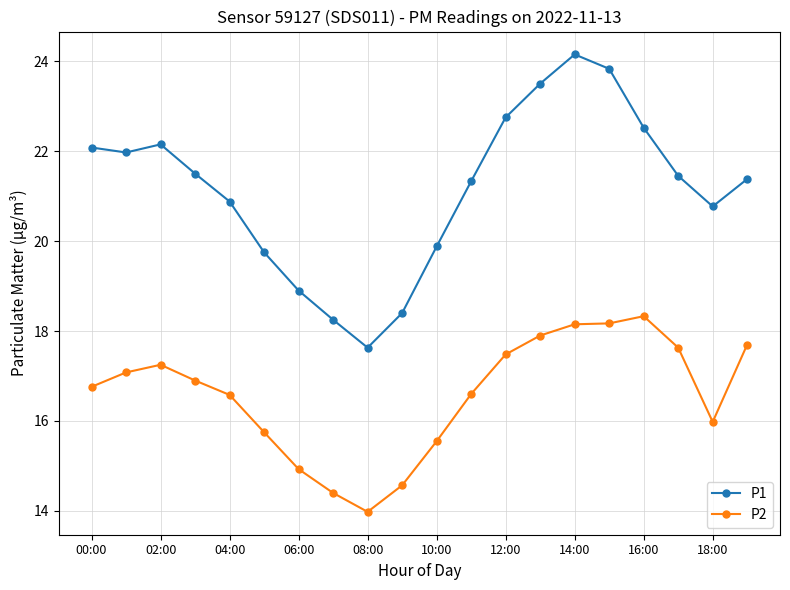

Which series has the largest total across all categories?

P1